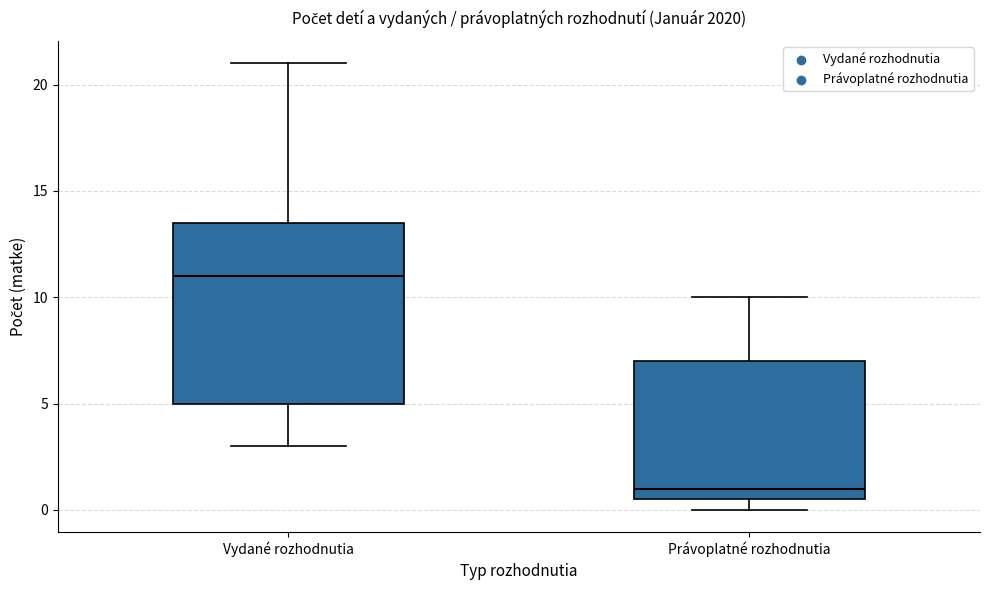

Reading left to right, read every box against the y-axis: the position of its median line, the range the box covers, and the ends of its whiskers. The values are not printed on the chart, so give them approximately, as read against the axis.

Vydané rozhodnutia: median 11.0, box 5.0 to 13.5, whiskers 3.0 to 21.0
Právoplatné rozhodnutia: median 1.0, box 0.5 to 7.0, whiskers 0.0 to 10.0